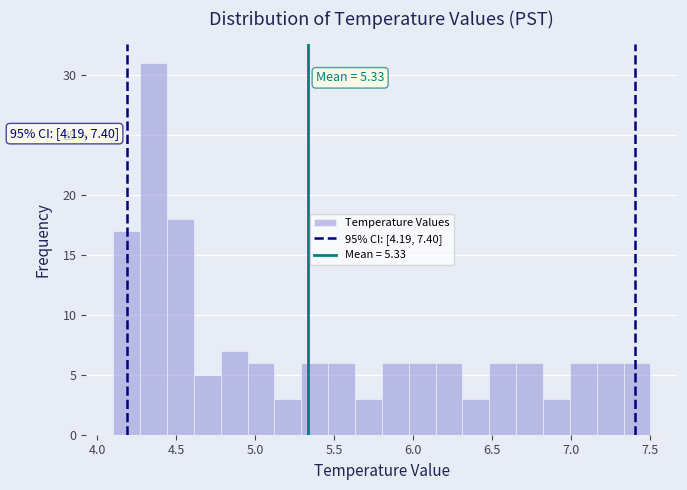

Around what value on the x-axis is the tallest bar? Give the approximate position of its centre, as read against the axis.

4.35